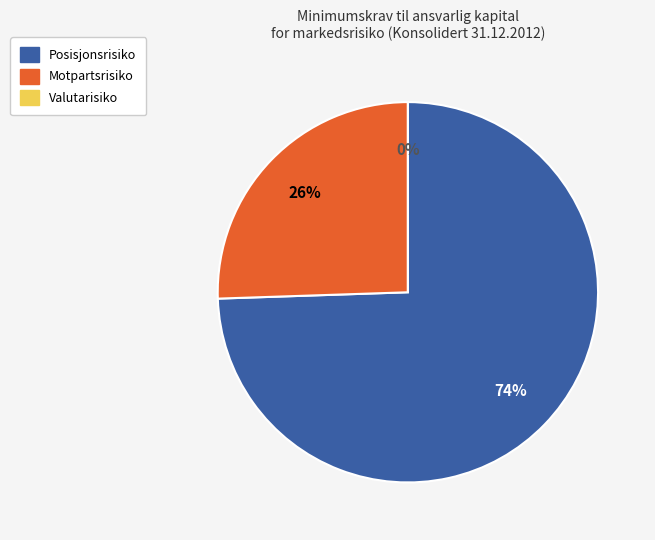

To the nearest percent, what is the difference between the Posisjonsrisiko and Valutarisiko slice percentages?

74%